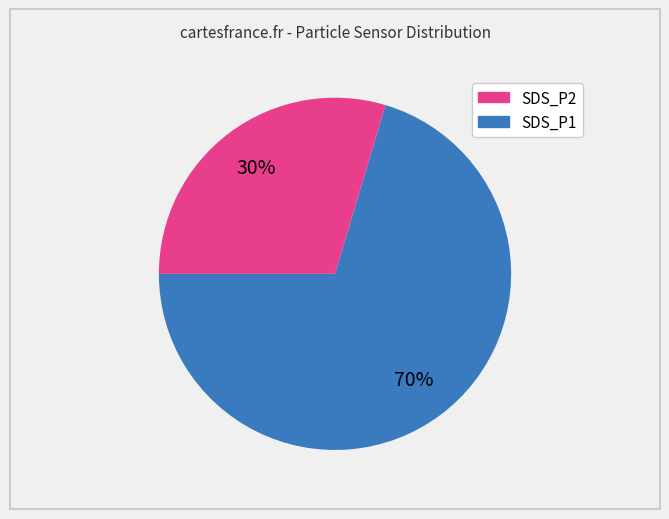

Is there a majority slice in this chart?

Yes